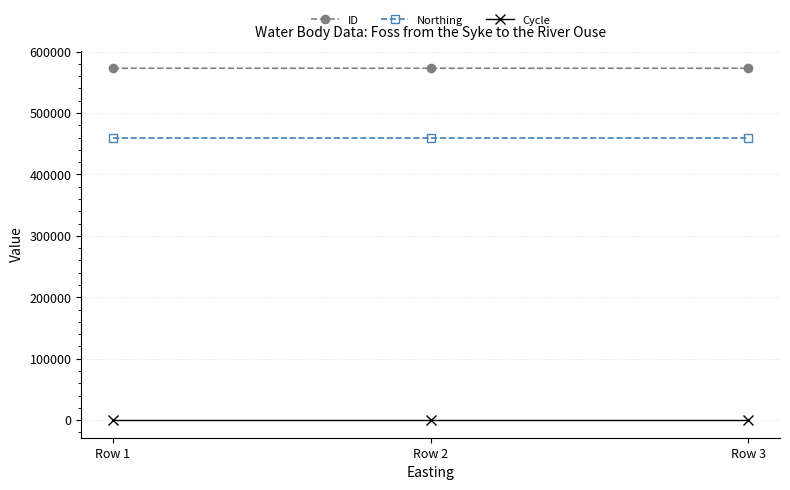

What is the sum of all Northing values?

1376643